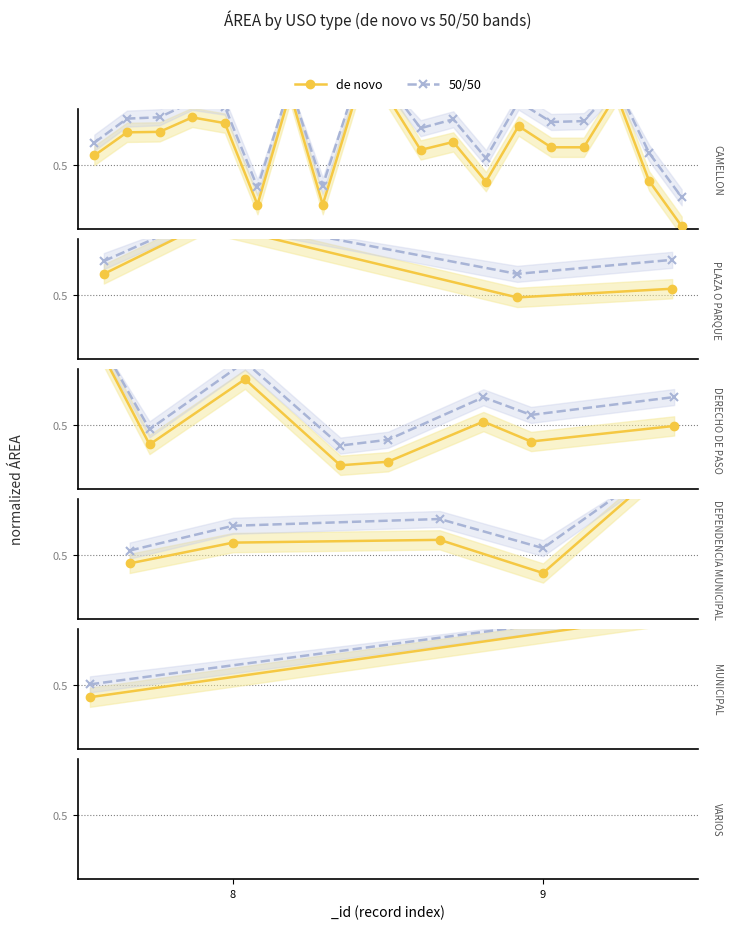

Is this an area chart (filled region under the line)?

No